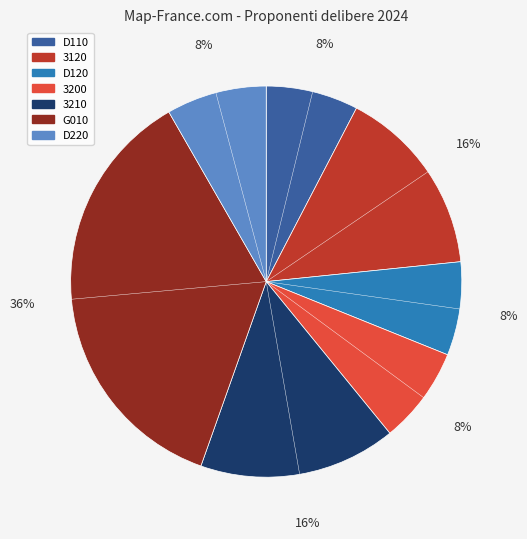

Does any single category account for the majority?

No